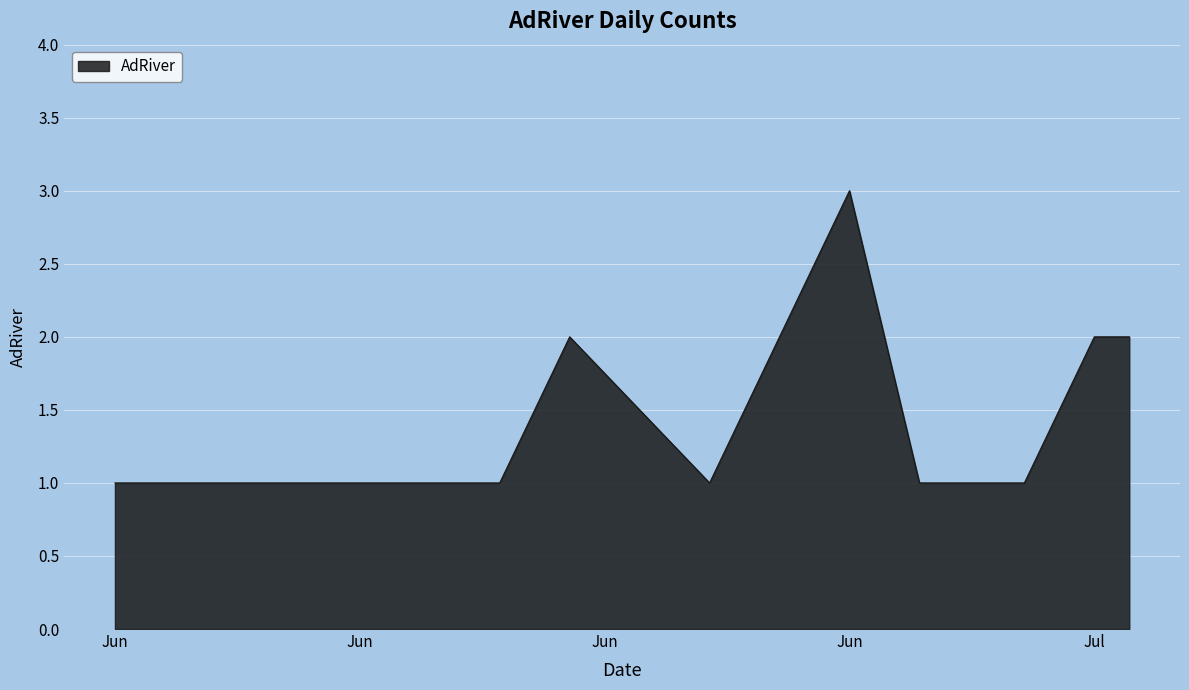

What is the greatest value displayed?

3